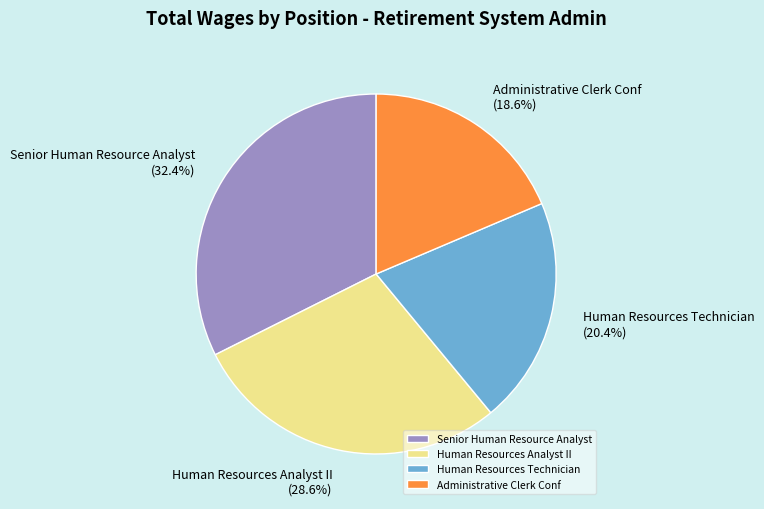

Which slice is the largest?

Senior Human Resource Analyst